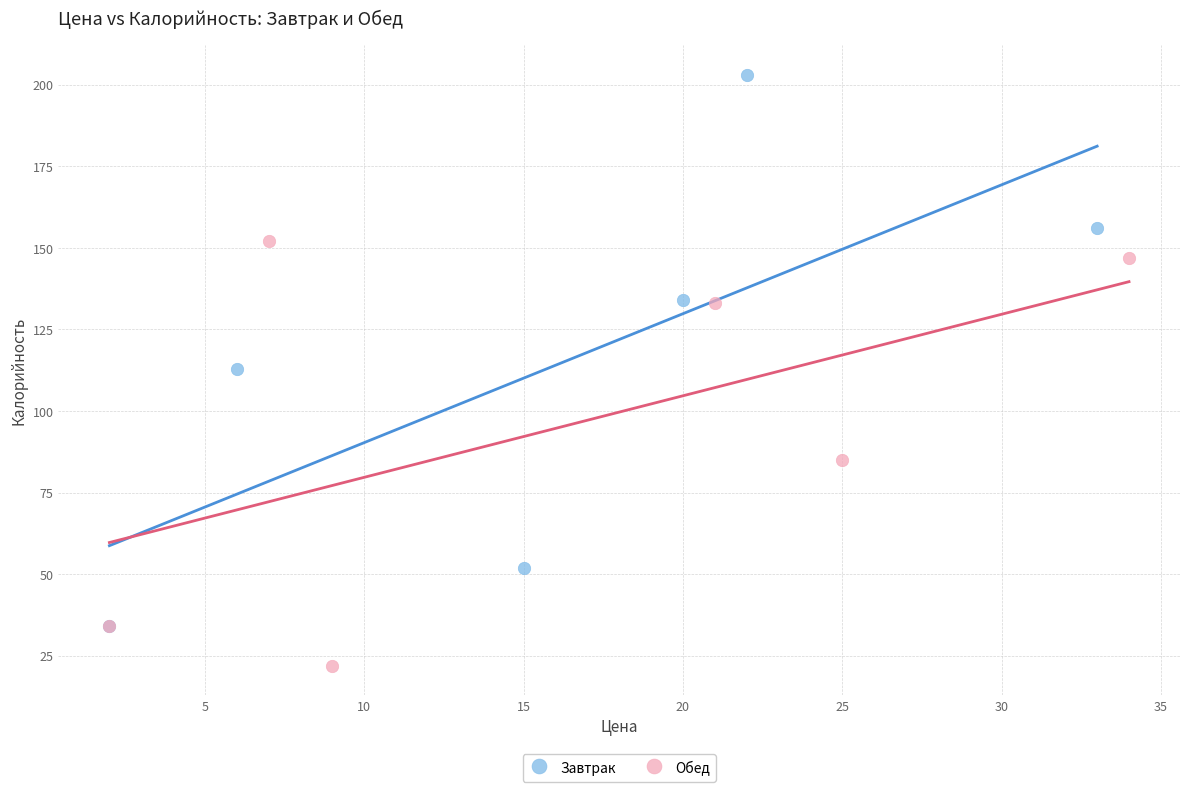

Which series reaches the minimum Y coordinate?

Обед